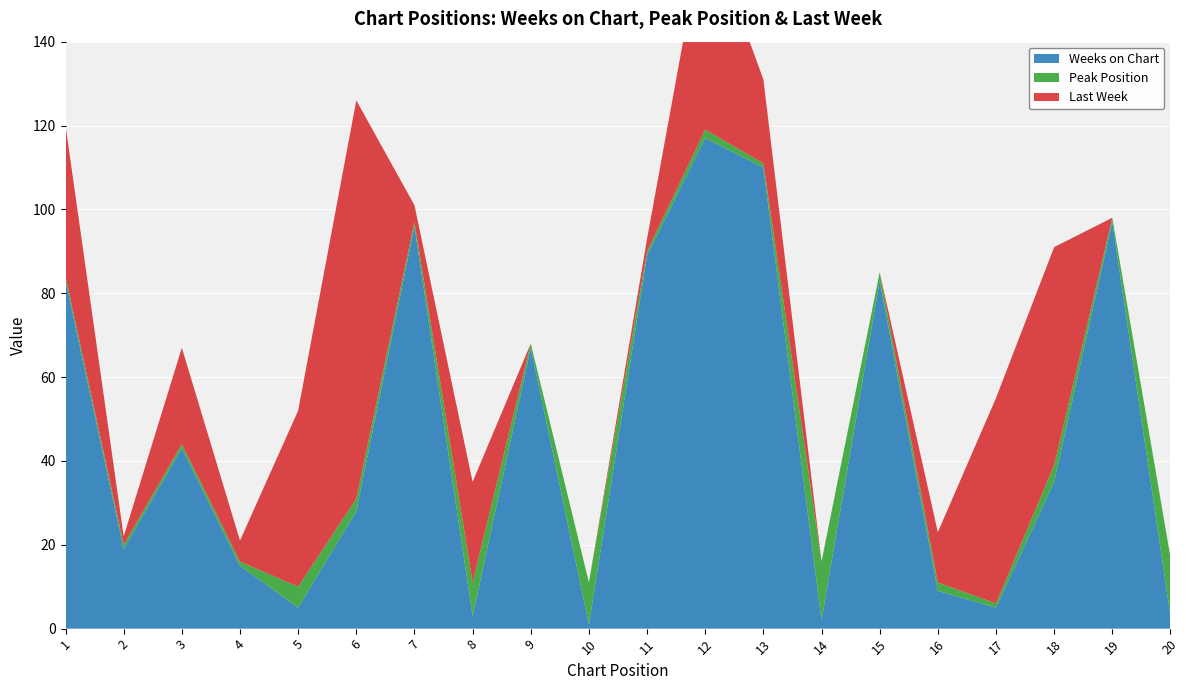

Reading left to right, transcribe all the data shown in this chart.

Weeks on Chart: 1=83	2=19	3=43	4=15	5=5	6=28	7=96	8=3	9=67	10=1	11=89	12=117	13=110	14=2	15=83	16=9	17=5	18=35	19=97	20=3
Peak Position: 1=1	2=1	3=1	4=1	5=5	6=3	7=1	8=8	9=1	10=10	11=1	12=2	13=1	14=14	15=2	16=2	17=1	18=4	19=1	20=14
Last Week: 1=36	2=2	3=23	4=5	5=42	6=95	7=4	8=24	9=0	10=0	11=3	12=50	13=20	14=0	15=0	16=12	17=49	18=52	19=0	20=0